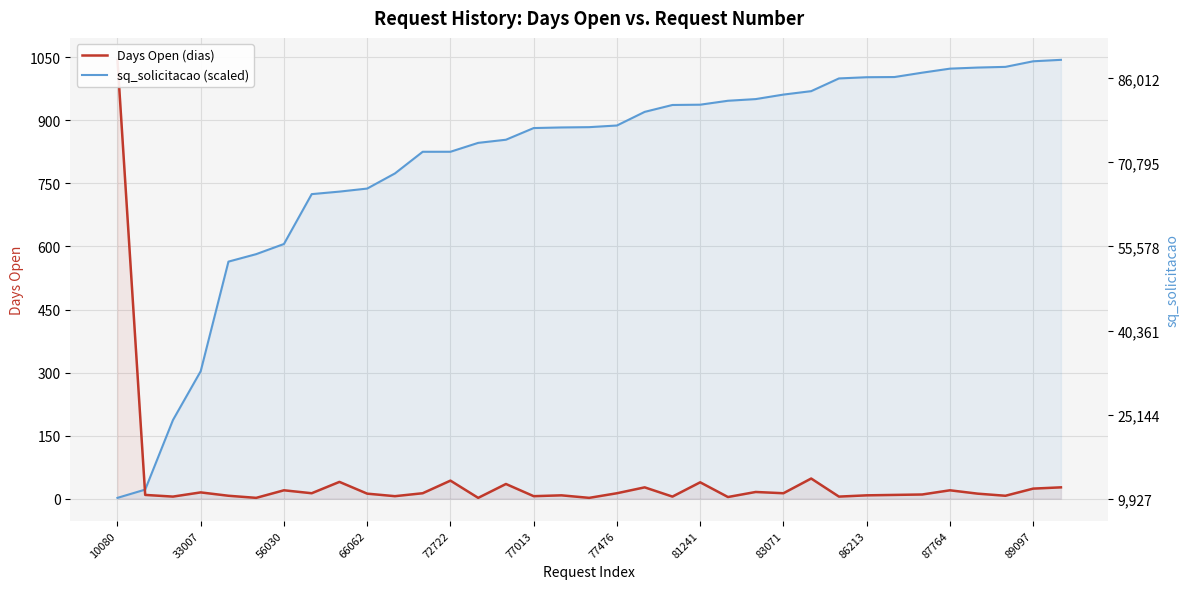

Which series ends up on top after the final intersection of Days Open (dias) and sq_solicitacao (scaled)?

sq_solicitacao (scaled)